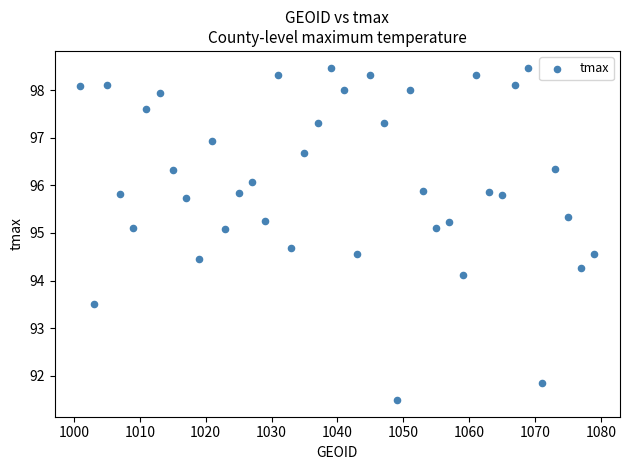

What is the range of X values (max minus min)?

78.0